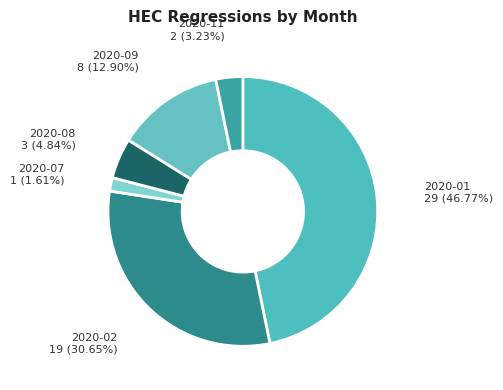

What is the largest slice in the pie chart?

2020-01